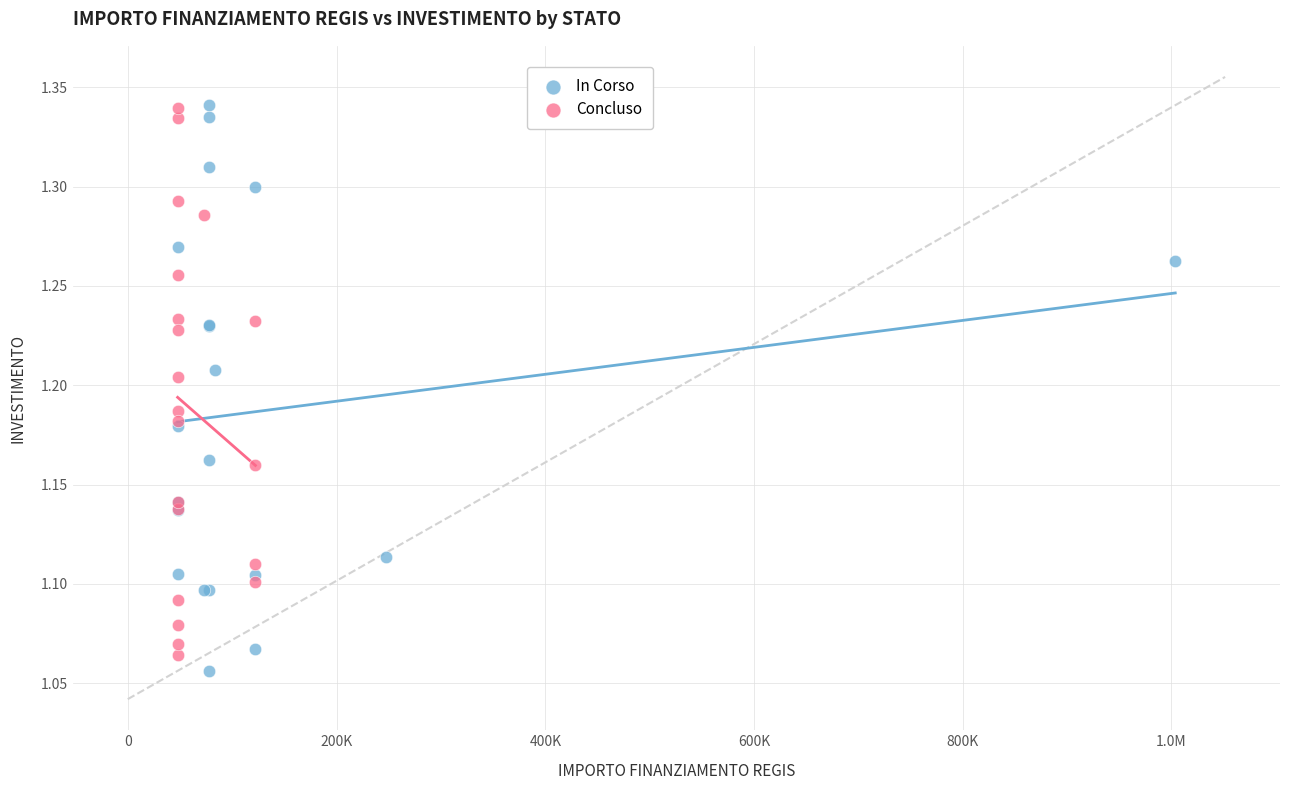

What are all the series names shown in the legend?

In Corso, Concluso